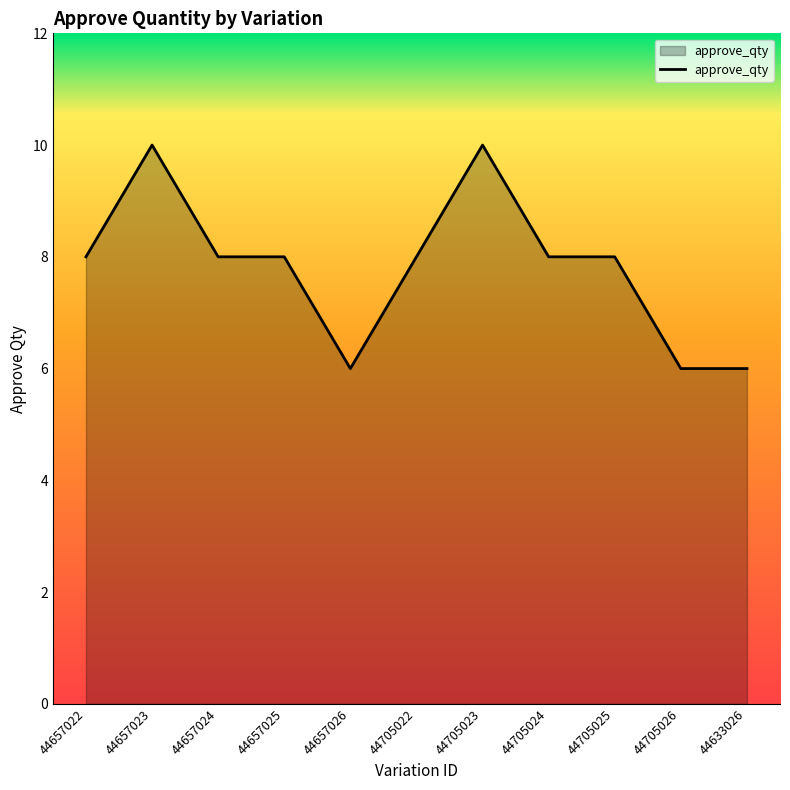

Count the number of data series in this chart.

1